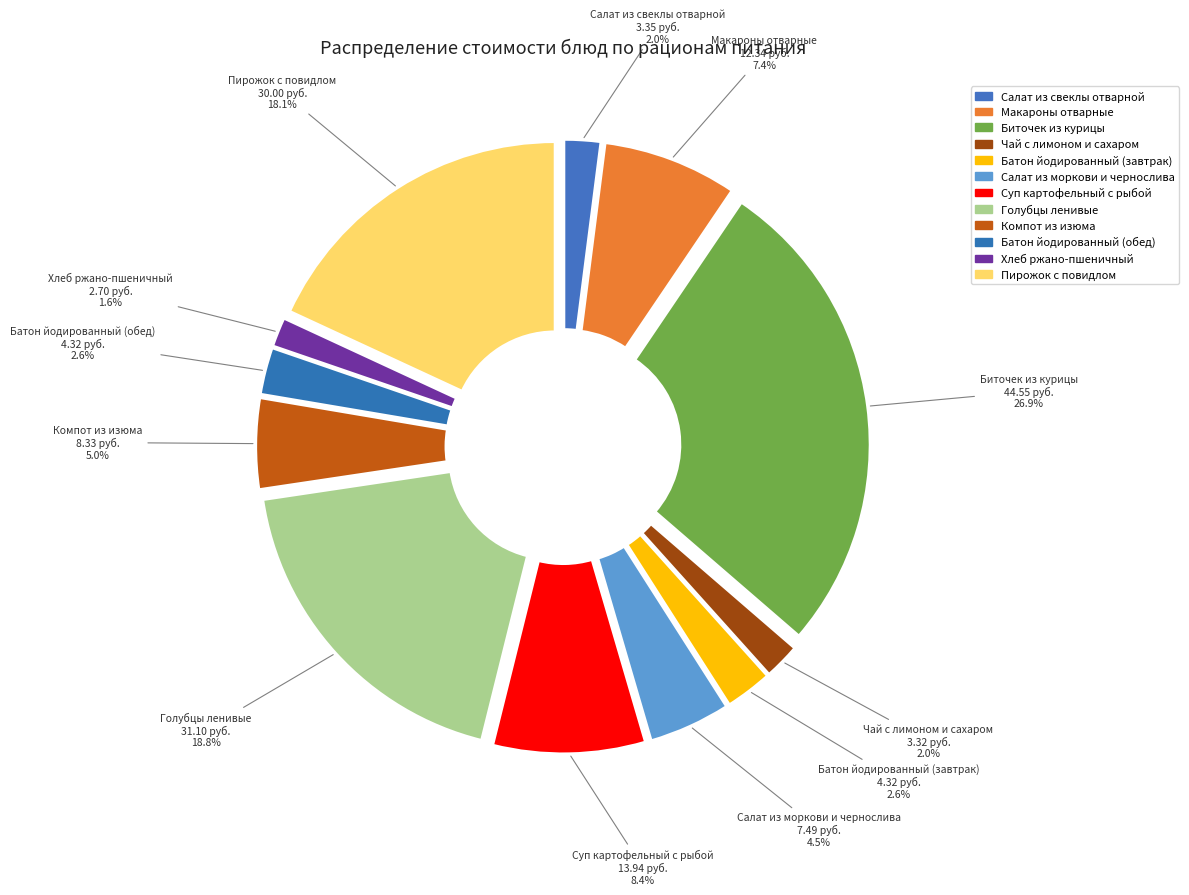

Which category has the biggest portion of the pie?

Биточек из курицы